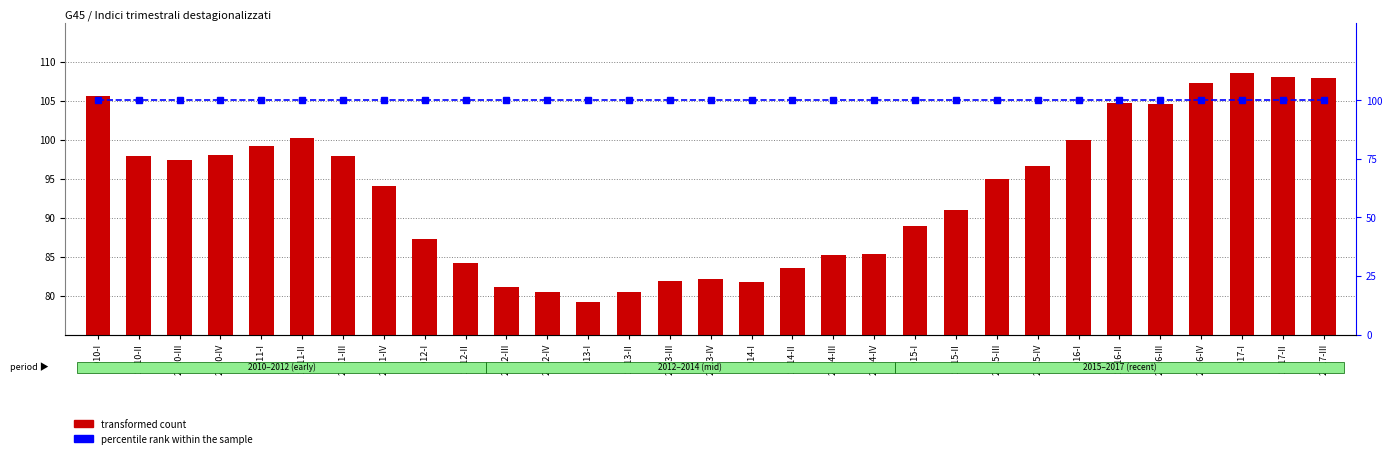

Where does the transformed count series first go above 95?

2010-I